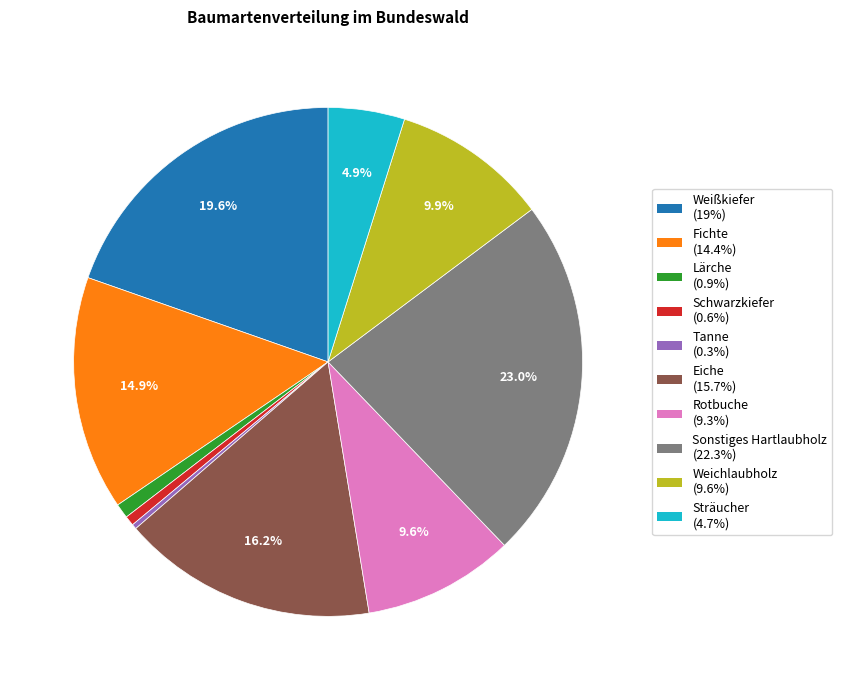

Which slice is the largest?

Sonstiges Hartlaubholz